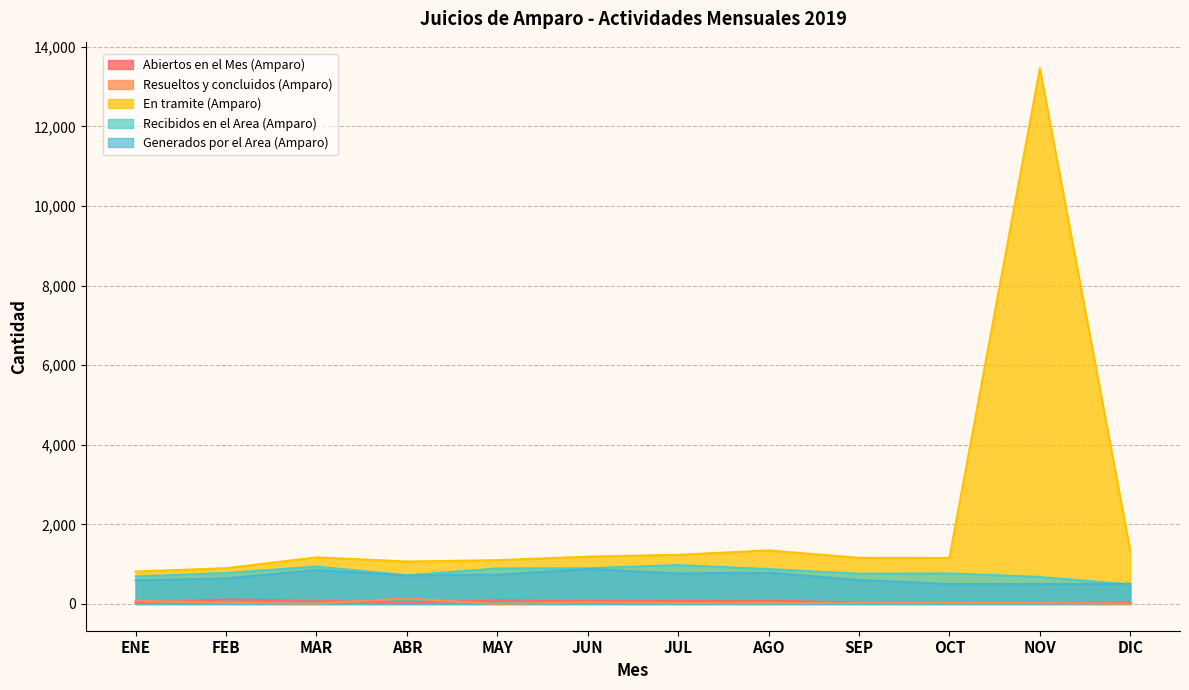

True or false: Recibidos en el Area (Amparo) and En tramite (Amparo) intersect in this chart.

False